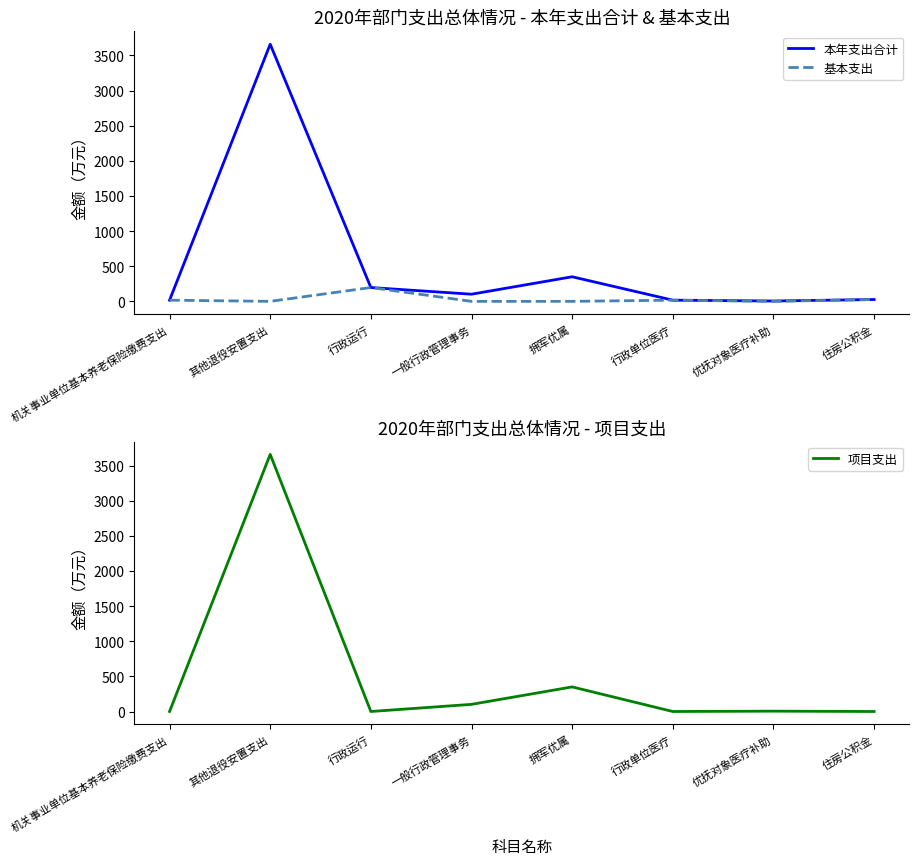

Where does the 基本支出 series first go above 16?

机关事业单位基本养老保险缴费支出